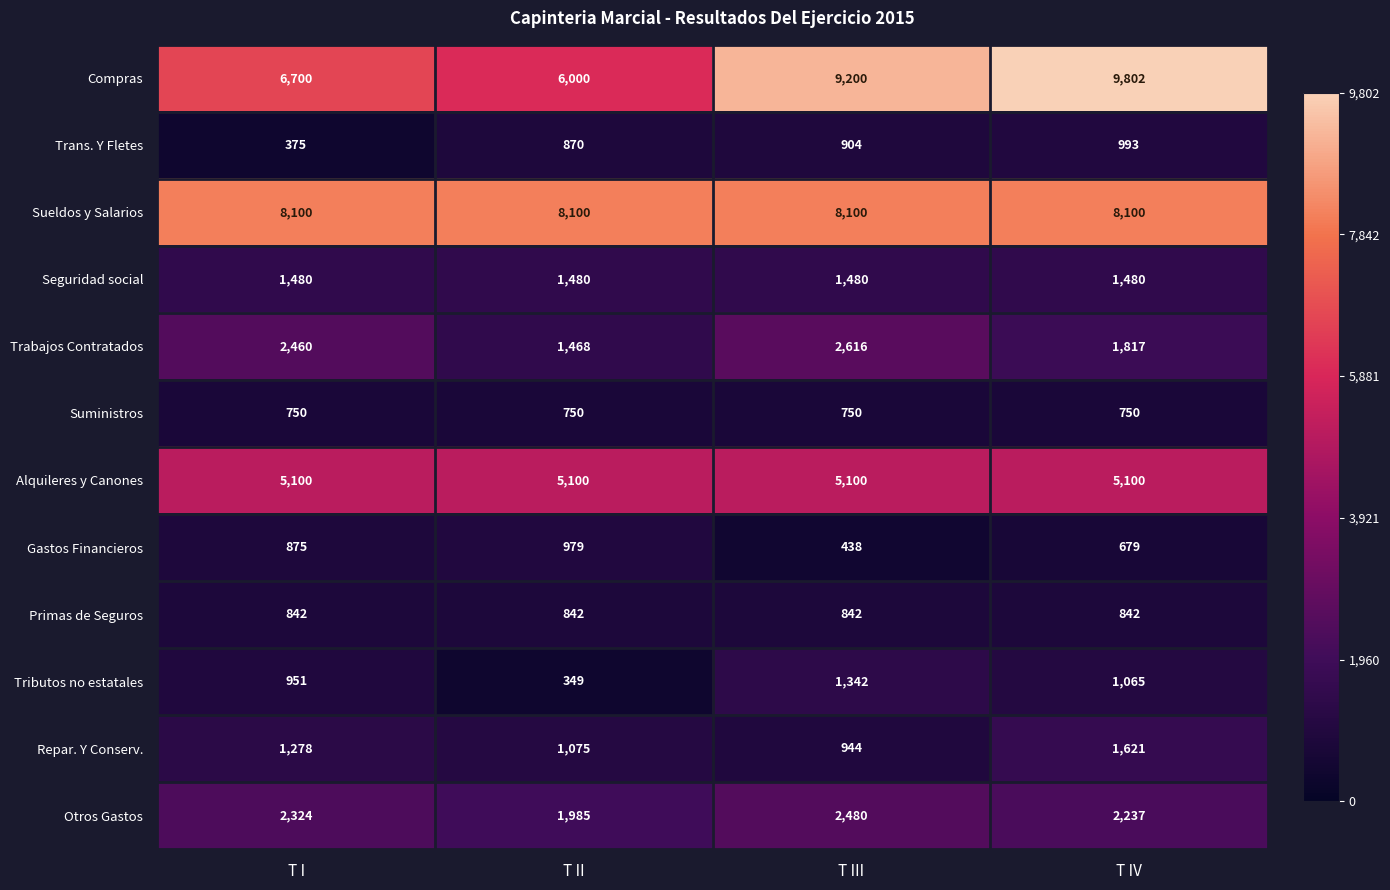

Which category has the highest value in the Trabajos Contratados series?

T III